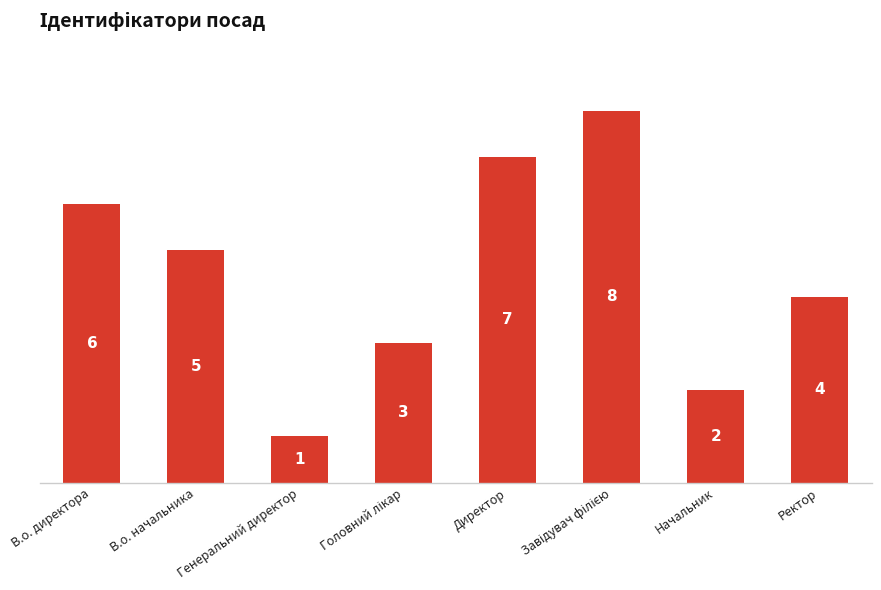

What is the label of the 8th bar from the left?

Ректор